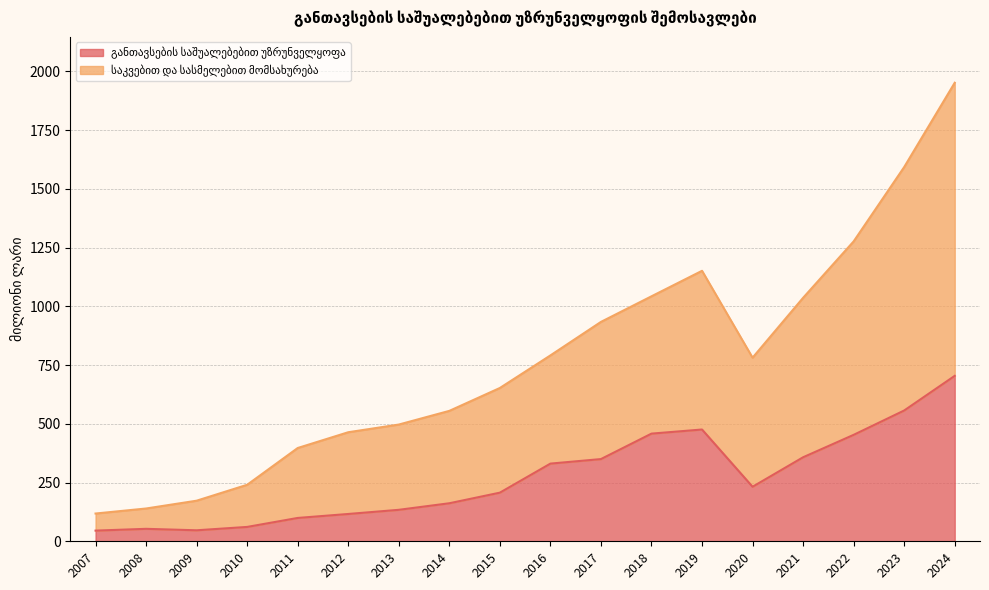

Which series has the widest spread of values?

საკვებით და სასმელებით მომსახურება